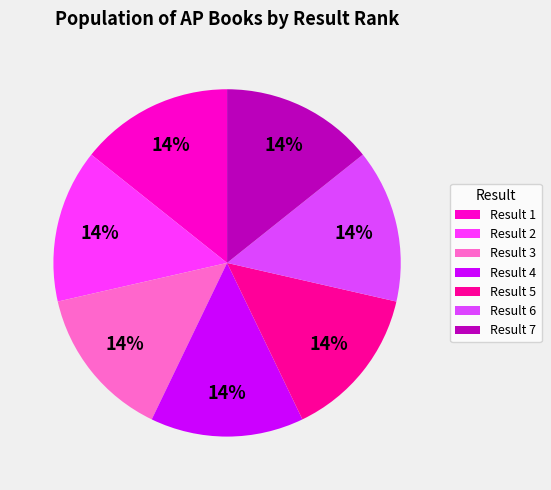

Rank the categories by value from highest to lowest.

1, 6, 5, 4, 7, 2, 3